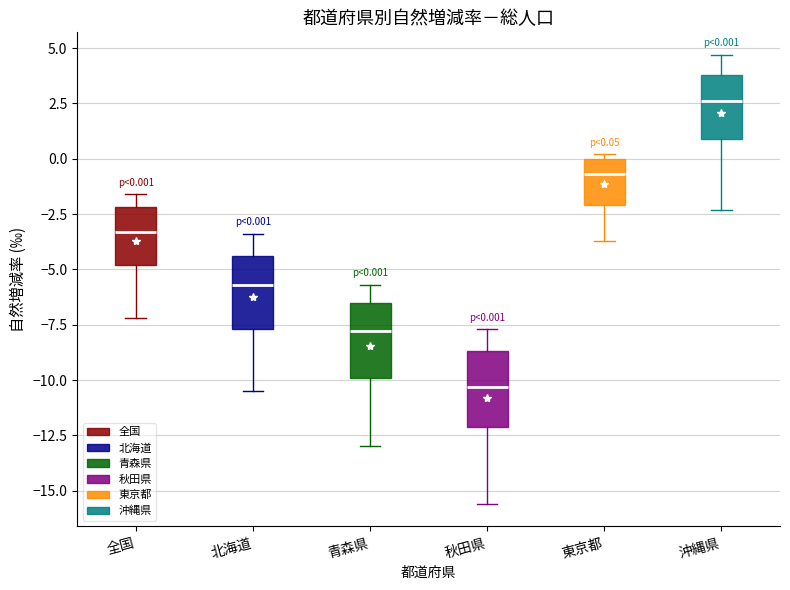

Which box has the highest median line?

沖縄県